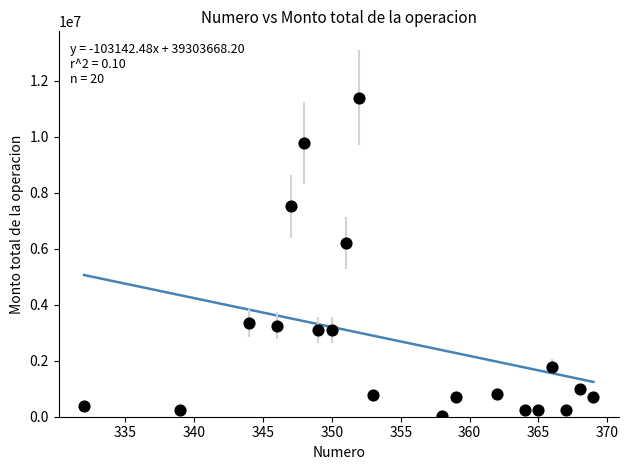

What Y value in the scatter plot is closest to 5714375?

6200000.0